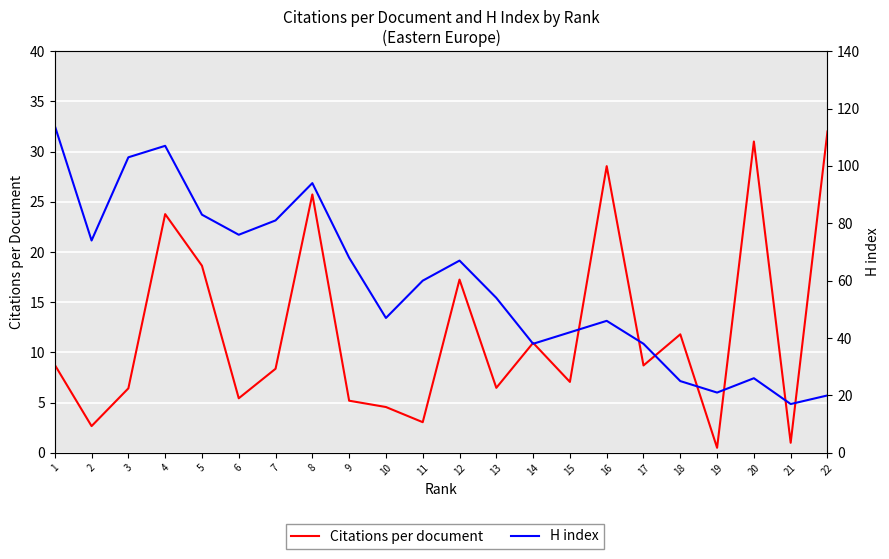

How many data points in H index are less than 60?

11